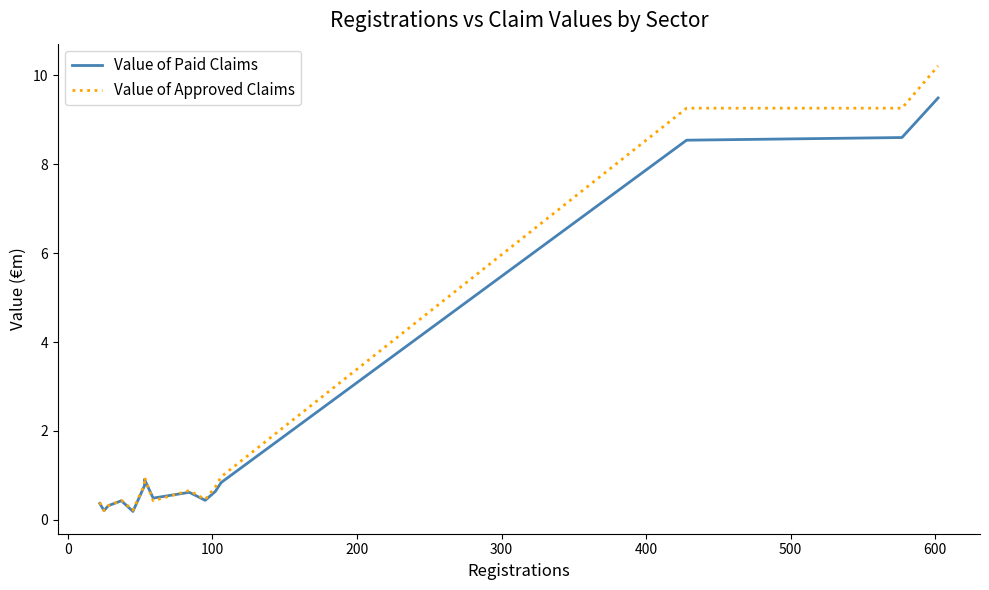

Which series has the largest total across all categories?

Value of Approved Claims